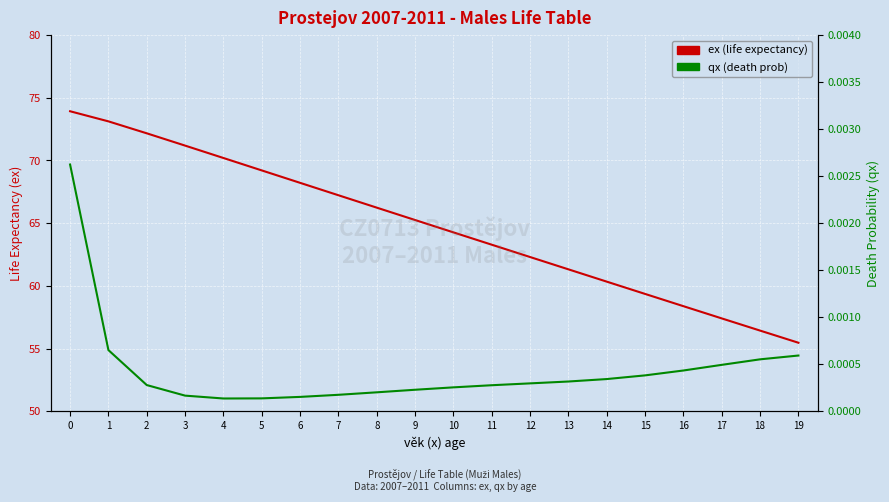

List the series in order of their overall mean, lowest first.

qx (death prob), ex (life expectancy)